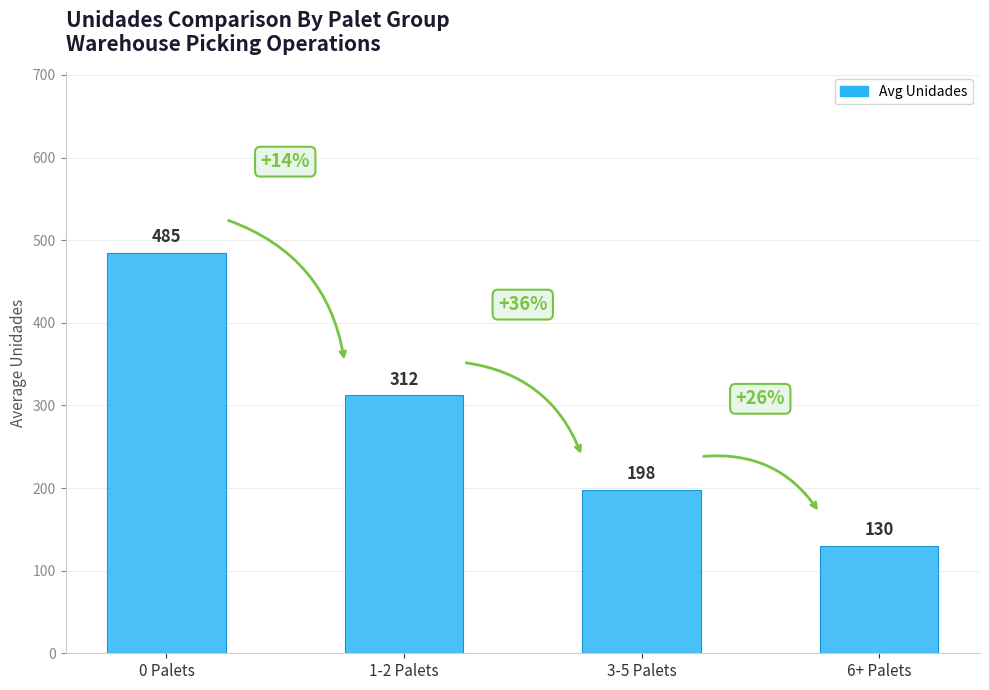

Which label corresponds to the largest value in the chart?

0 Palets